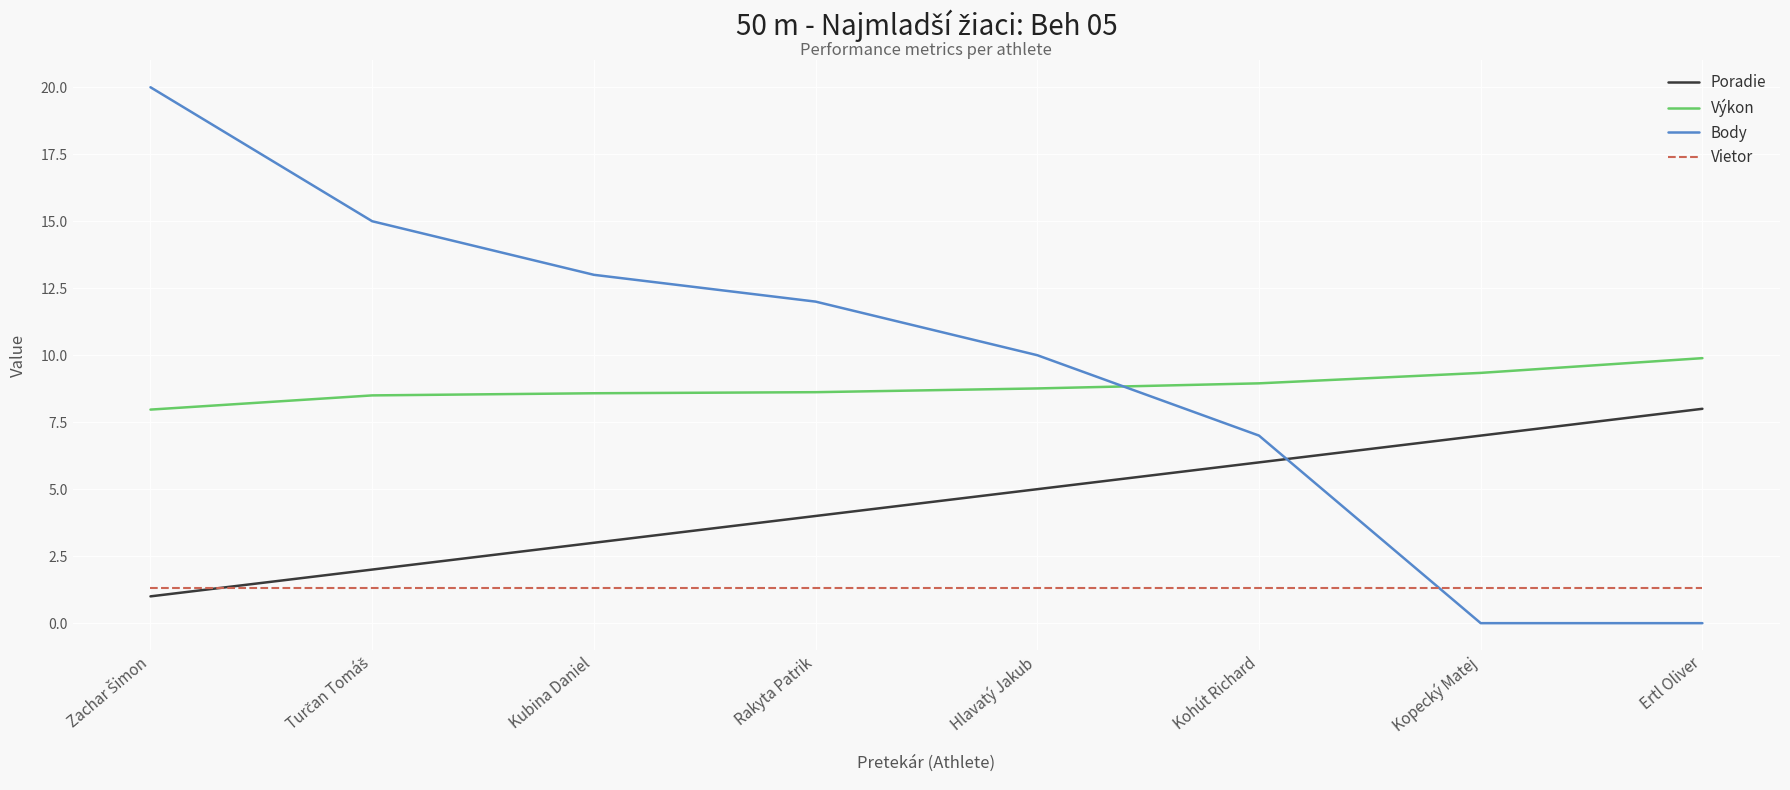

What position from the left is Kubina Daniel?

3